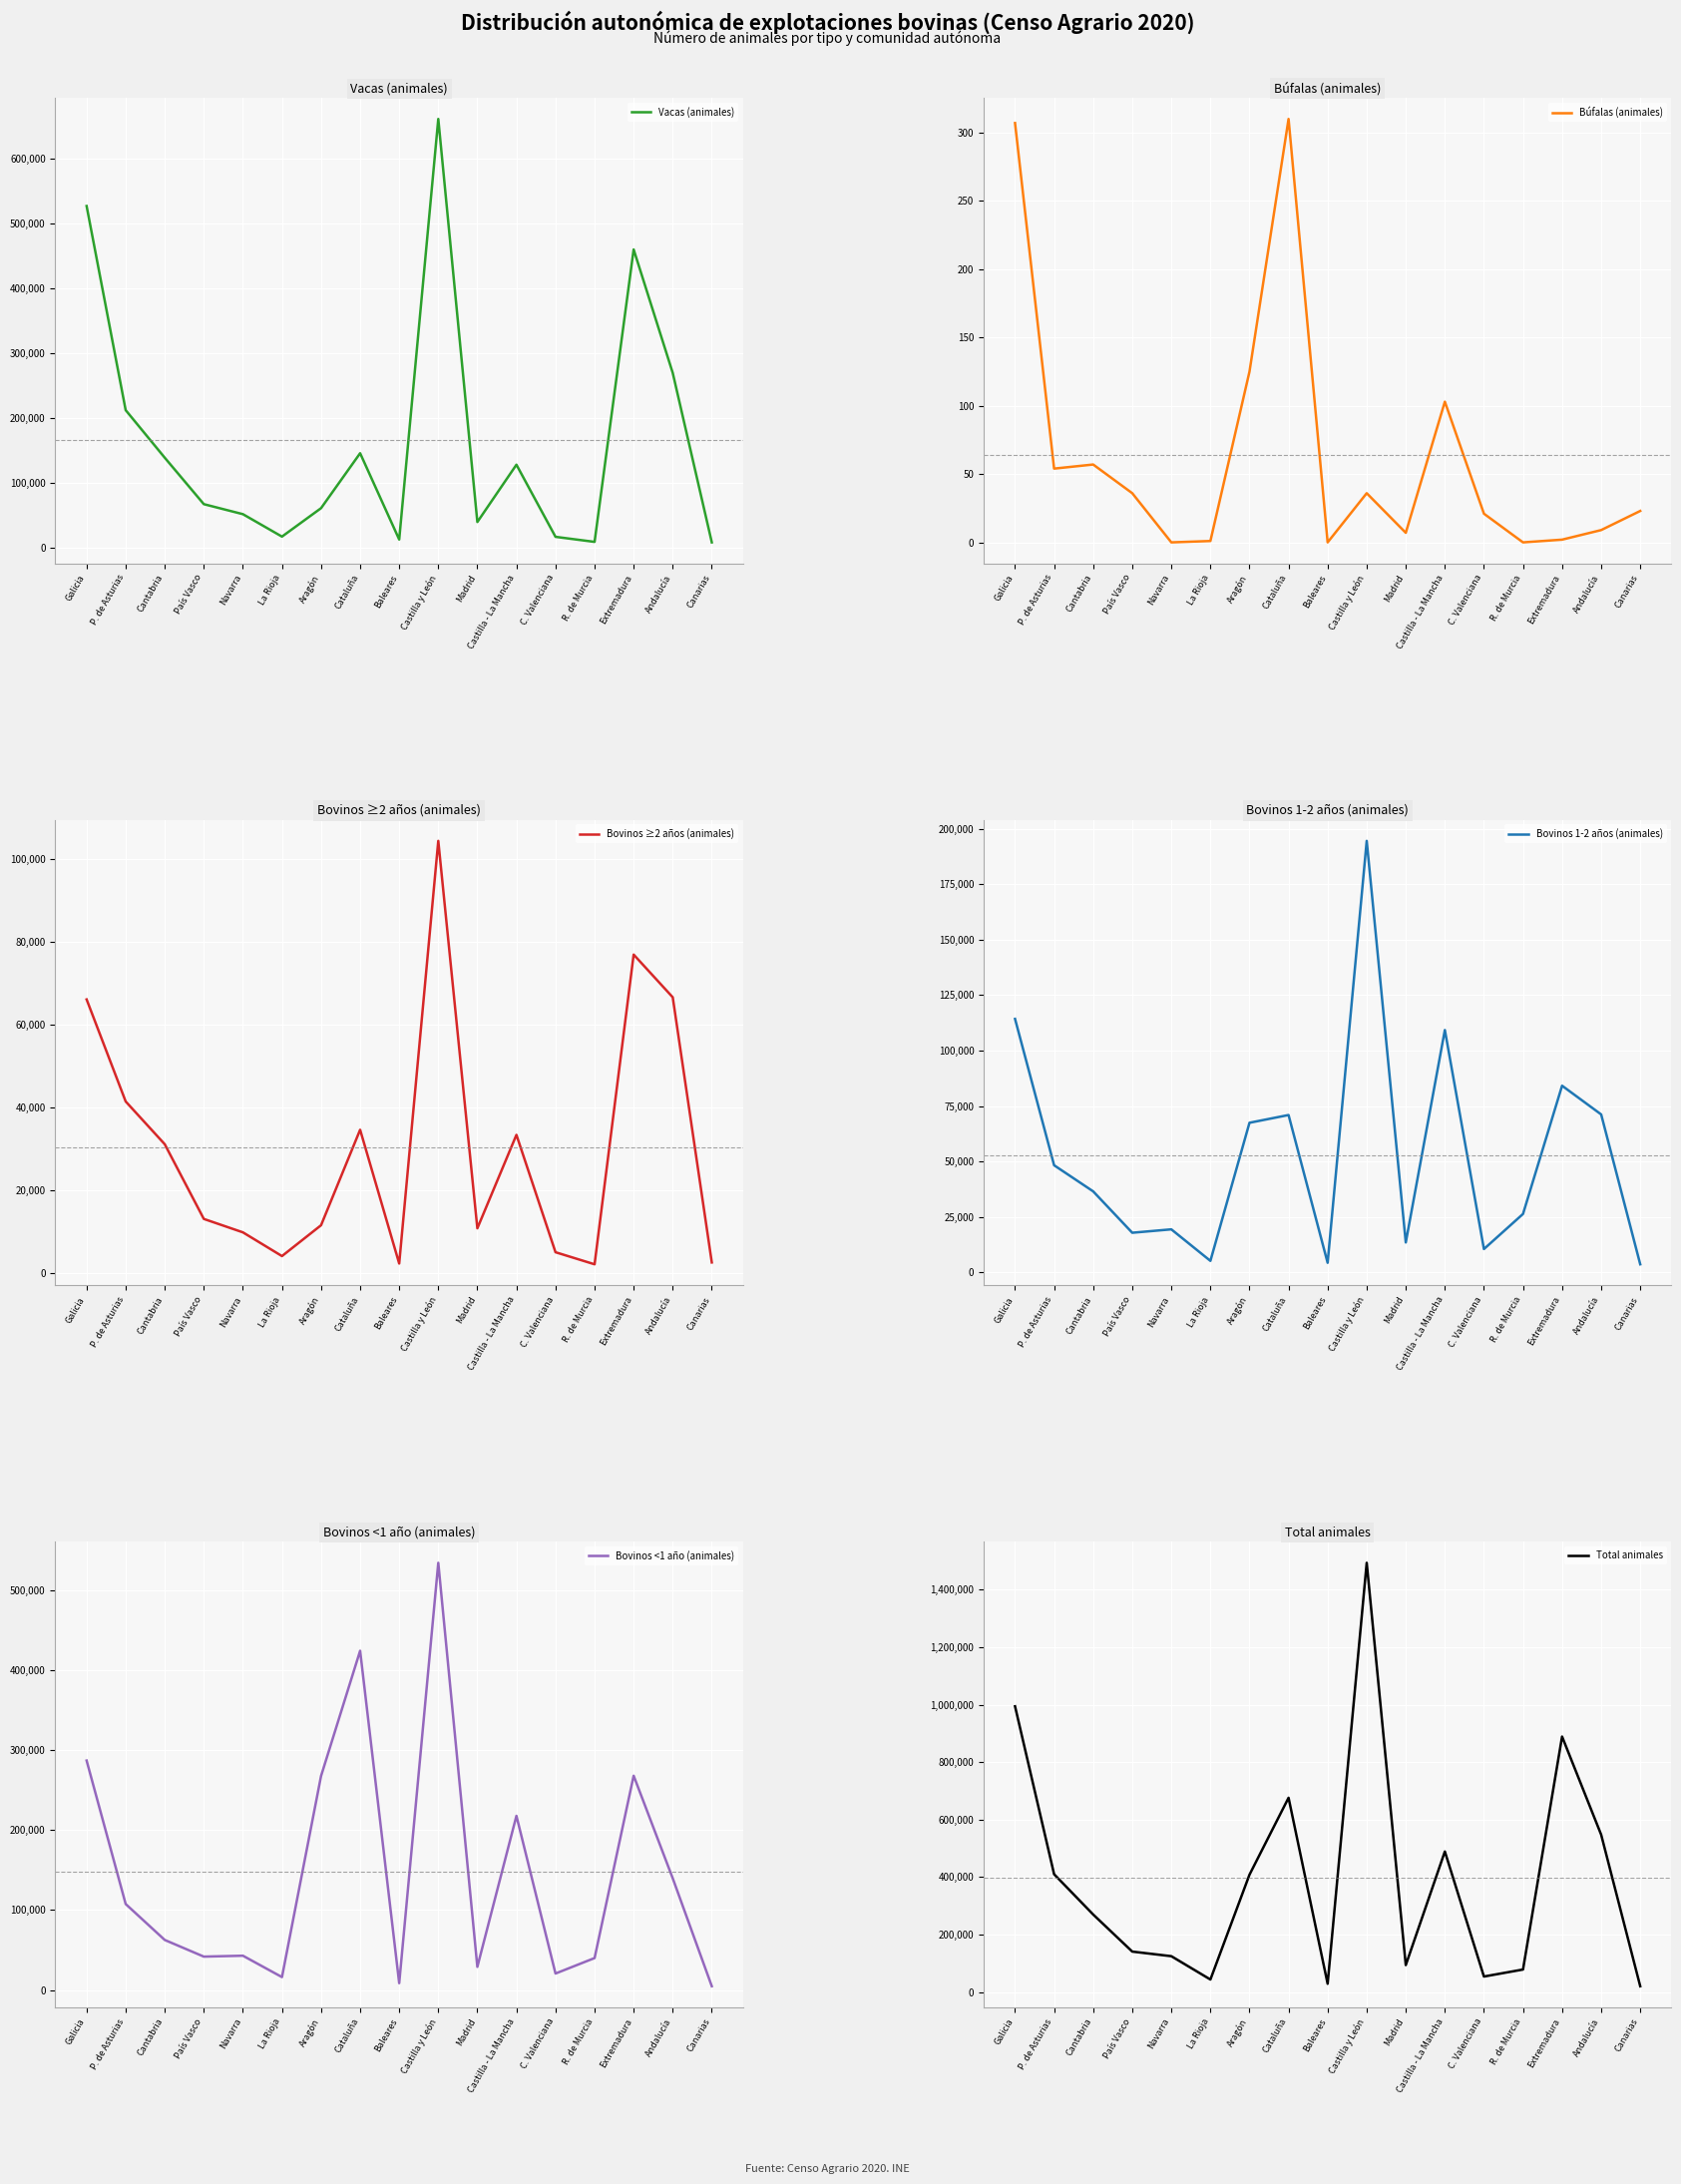

Which has a higher value, País Vasco or Baleares?

País Vasco